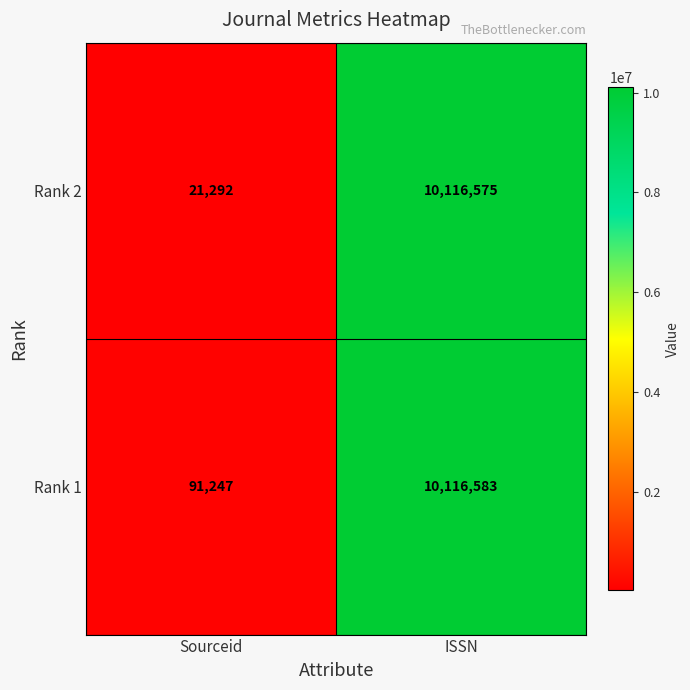

Read the Rank 2 value at Sourceid, to the nearest 100.

21300